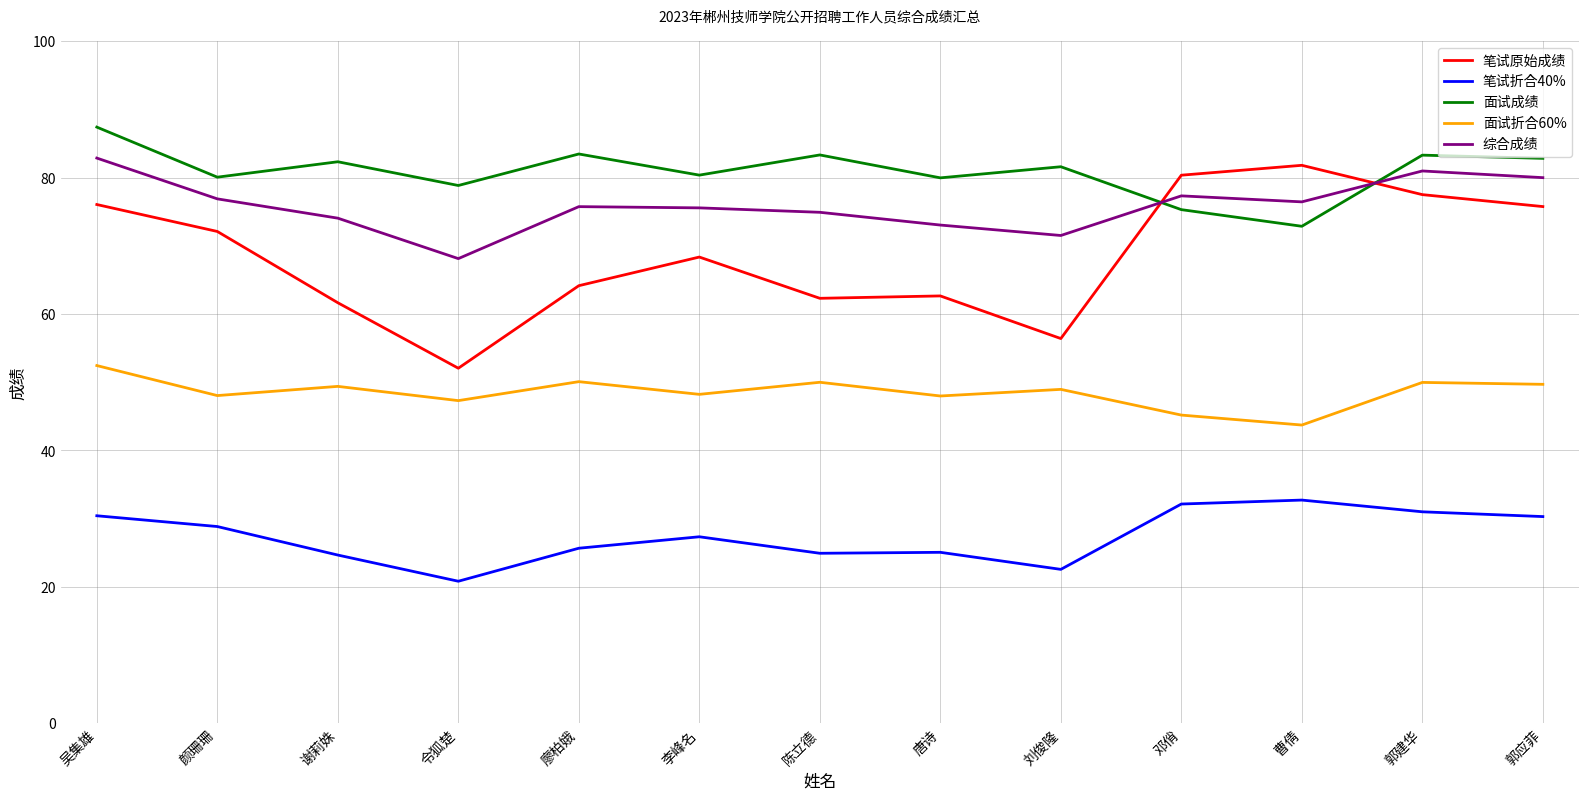

At which label does 笔试原始成绩 reach its peak?

曹倩